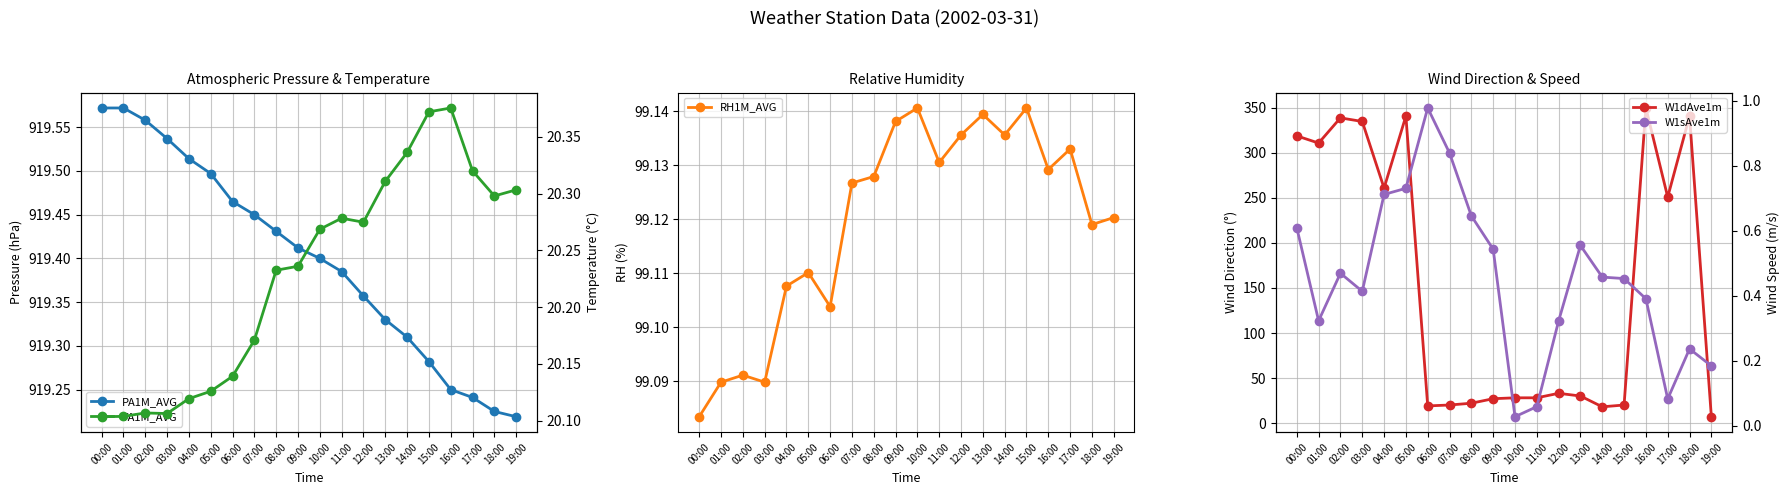

What is the label of the 19th point from the left?

18:00